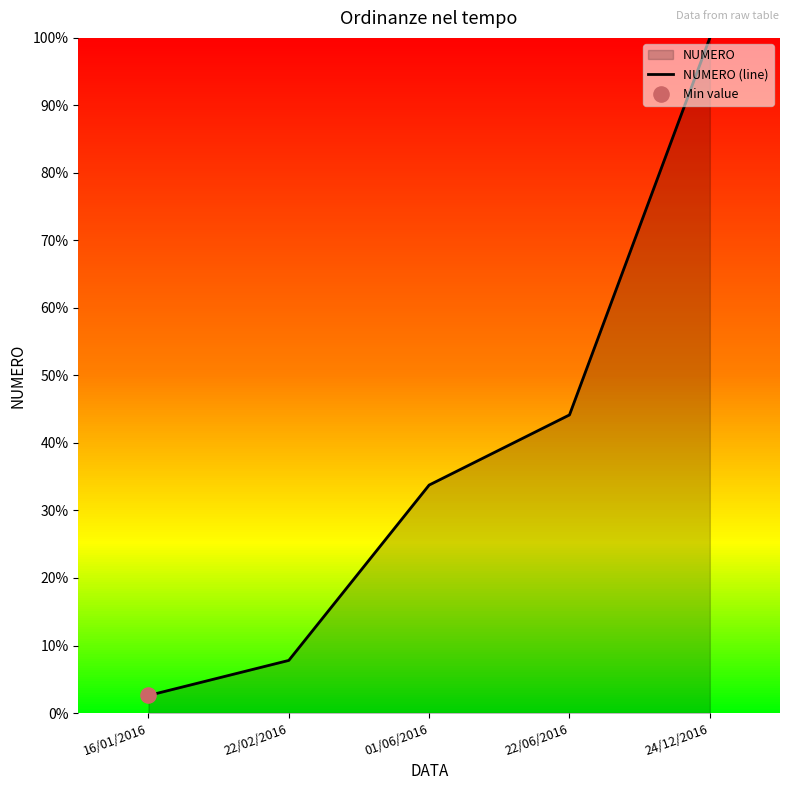

Approximately how many times larger is the value at 22/06/2016 compared to 16/01/2016?

17.0